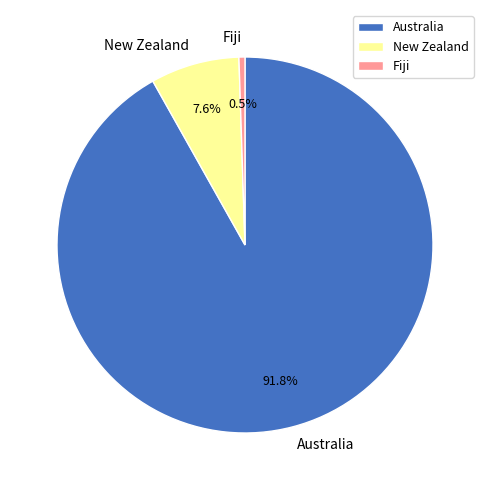

To the nearest percent, what is the difference between the largest and smallest slice percentages?

91%